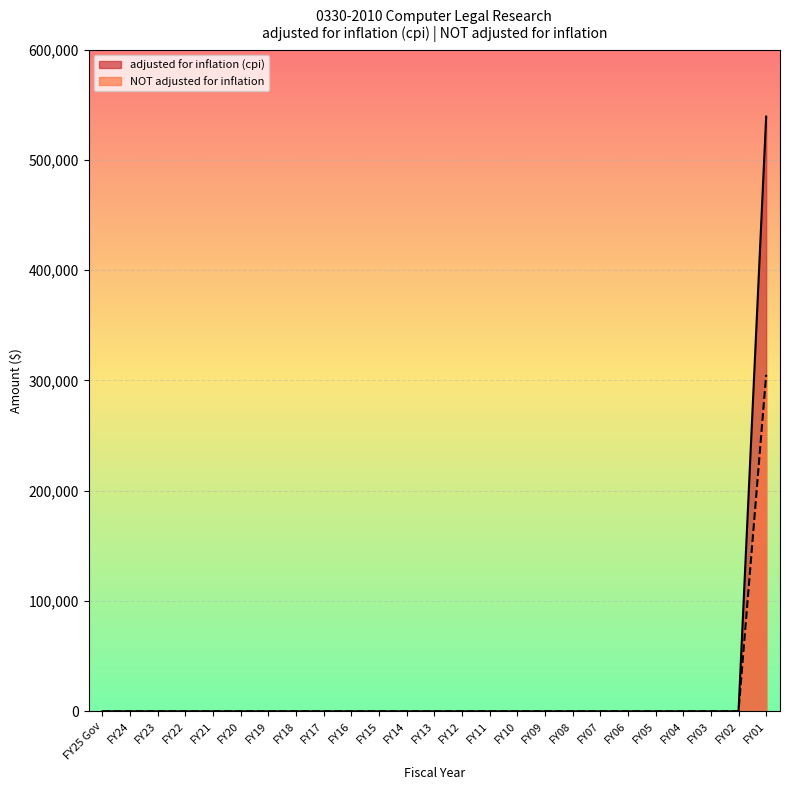

Where is NOT adjusted for inflation nearest to the value 152539?

FY25 Gov